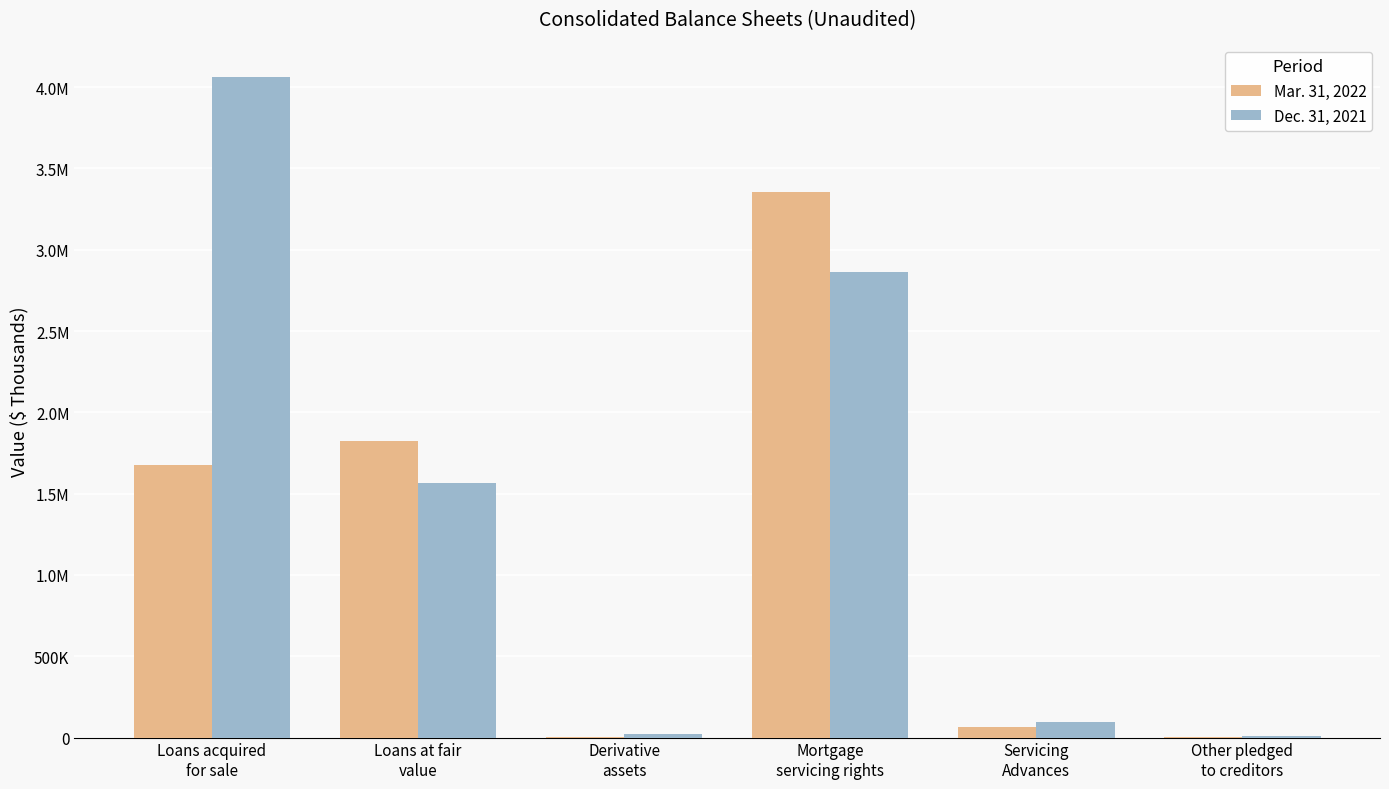

Which series has the widest spread of values?

Dec. 31, 2021